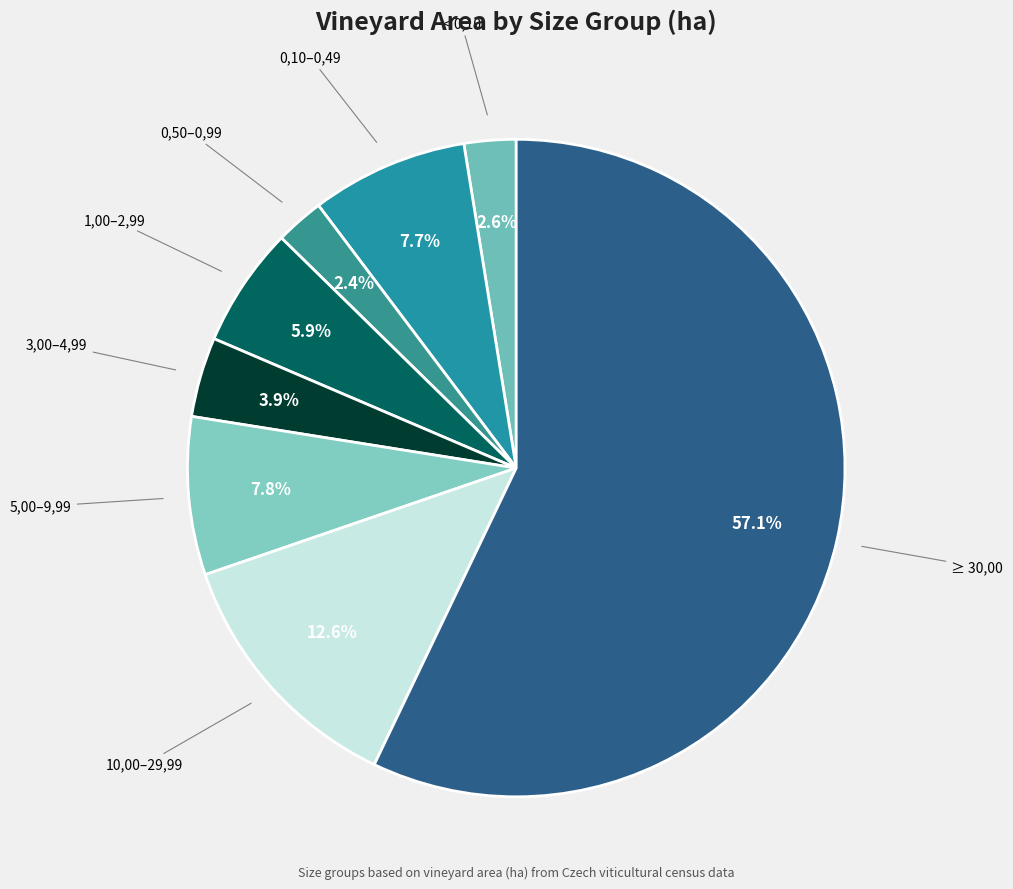

How many slices are in this pie chart?

8